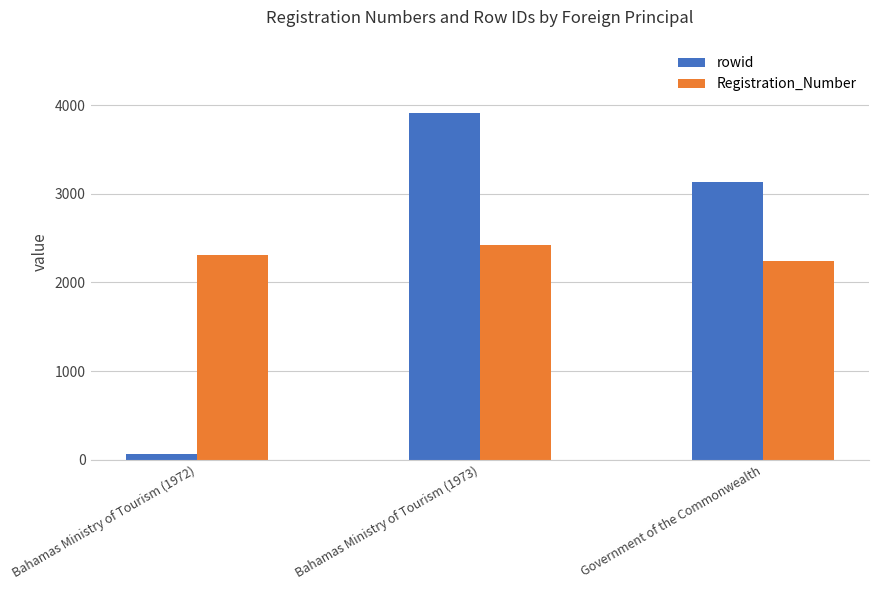

How many rowid values are between 63 and 3909?

3